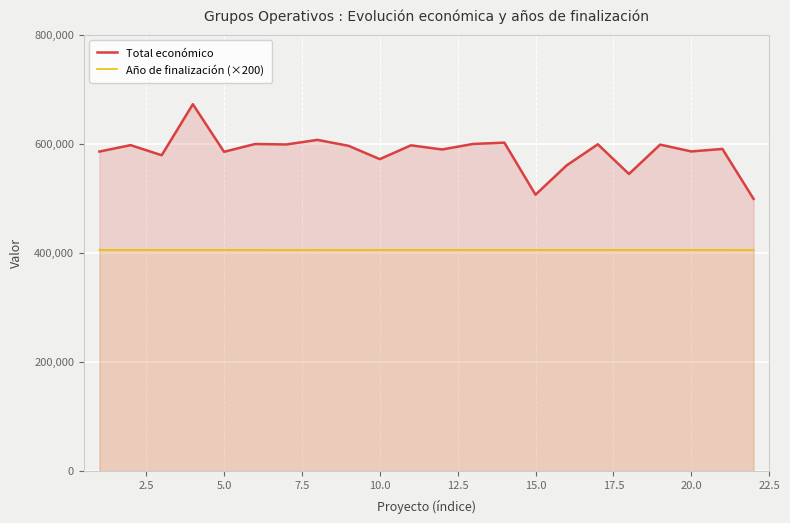

Which series has the largest total across all categories?

Total económico